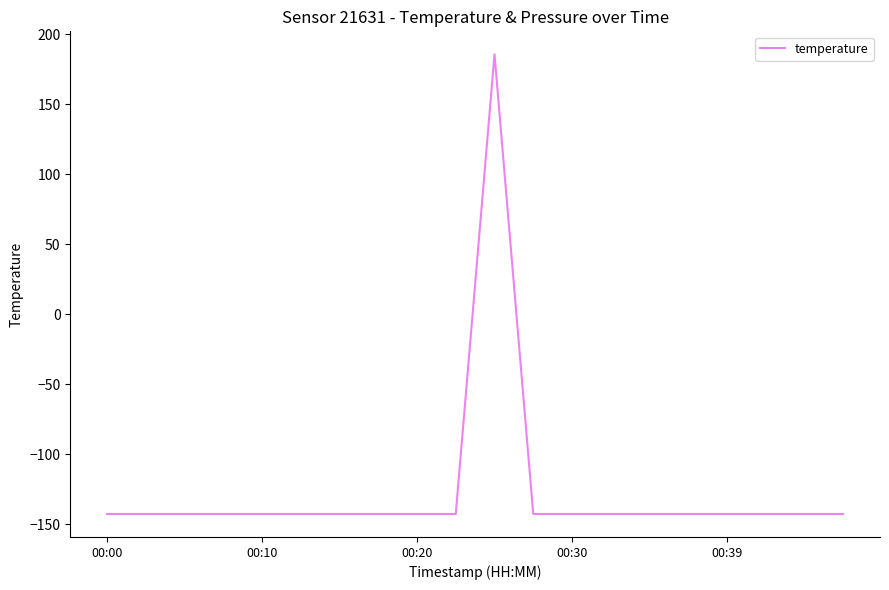

What is the maximum value shown in the chart?

185.6